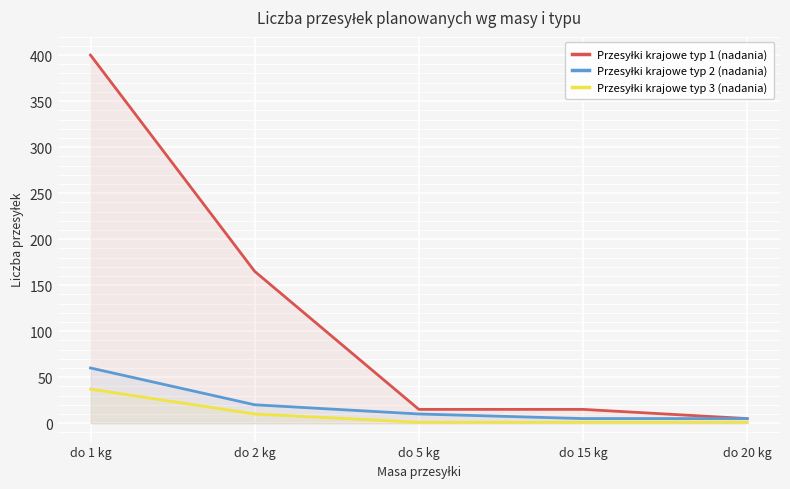

Which series has the largest range (max minus min)?

Przesyłki krajowe typ 1 (nadania)